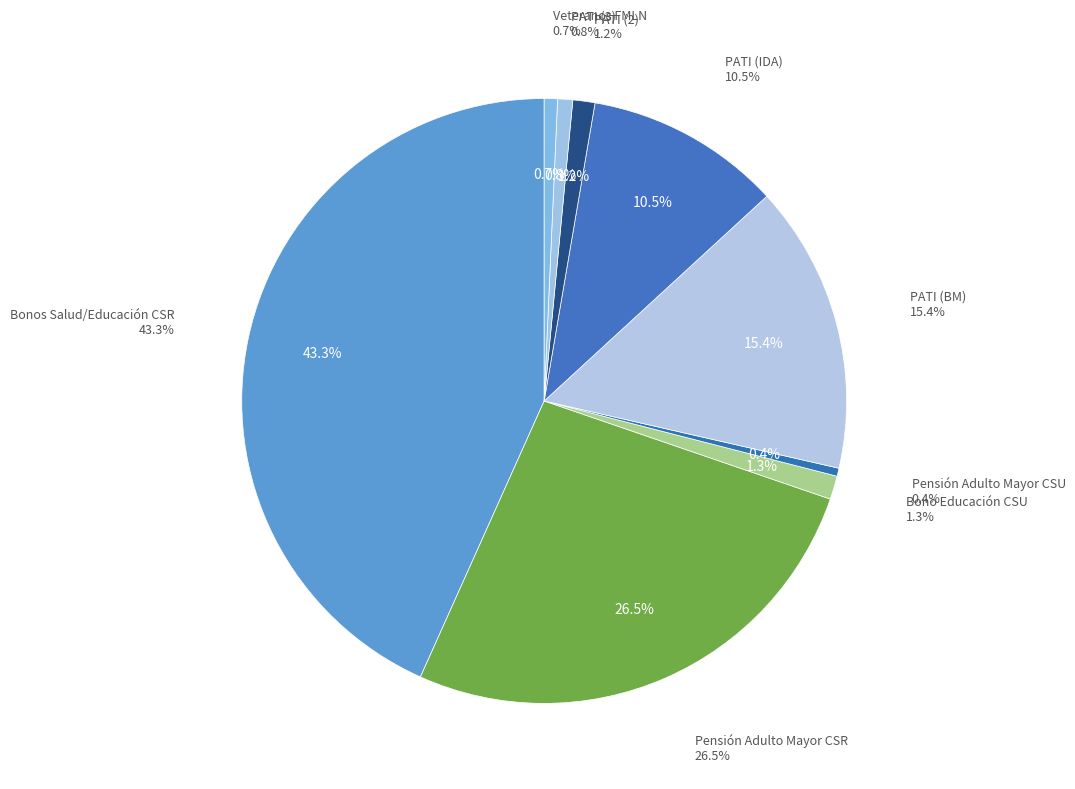

Which slice is the largest?

Bonos Salud/Educación CSR